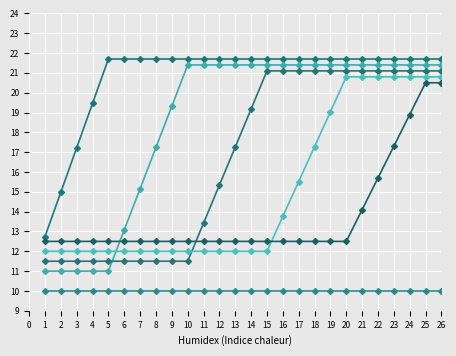

Does the chart have visible grid lines?

Yes